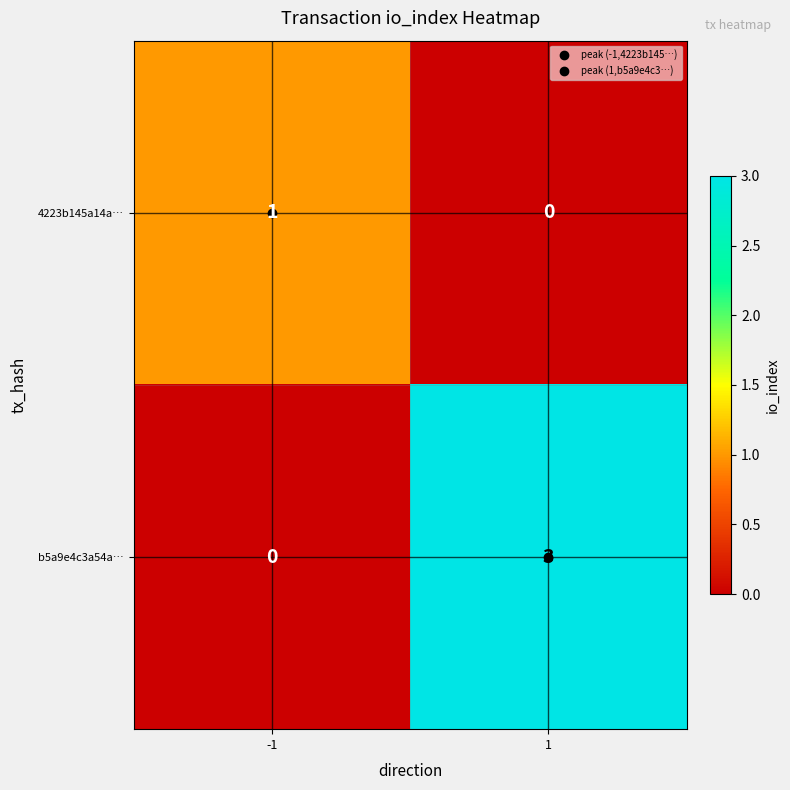

What is the maximum value shown in the chart?

3